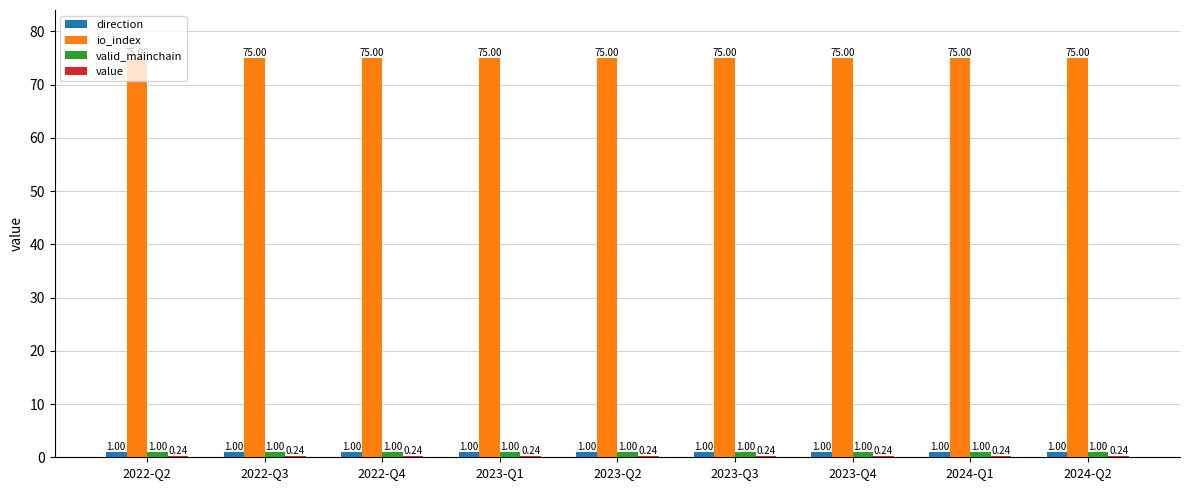

Which series has the largest total across all categories?

io_index